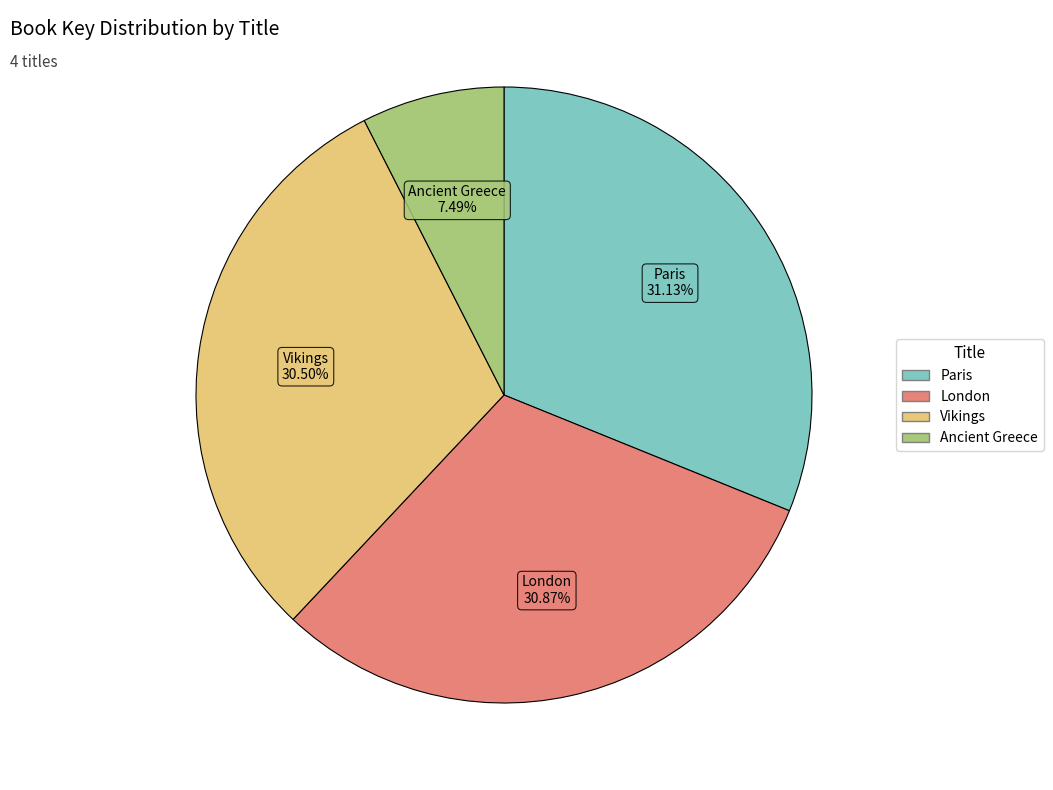

Approximately how many times larger is the value at Paris compared to Ancient Greece?

4.2